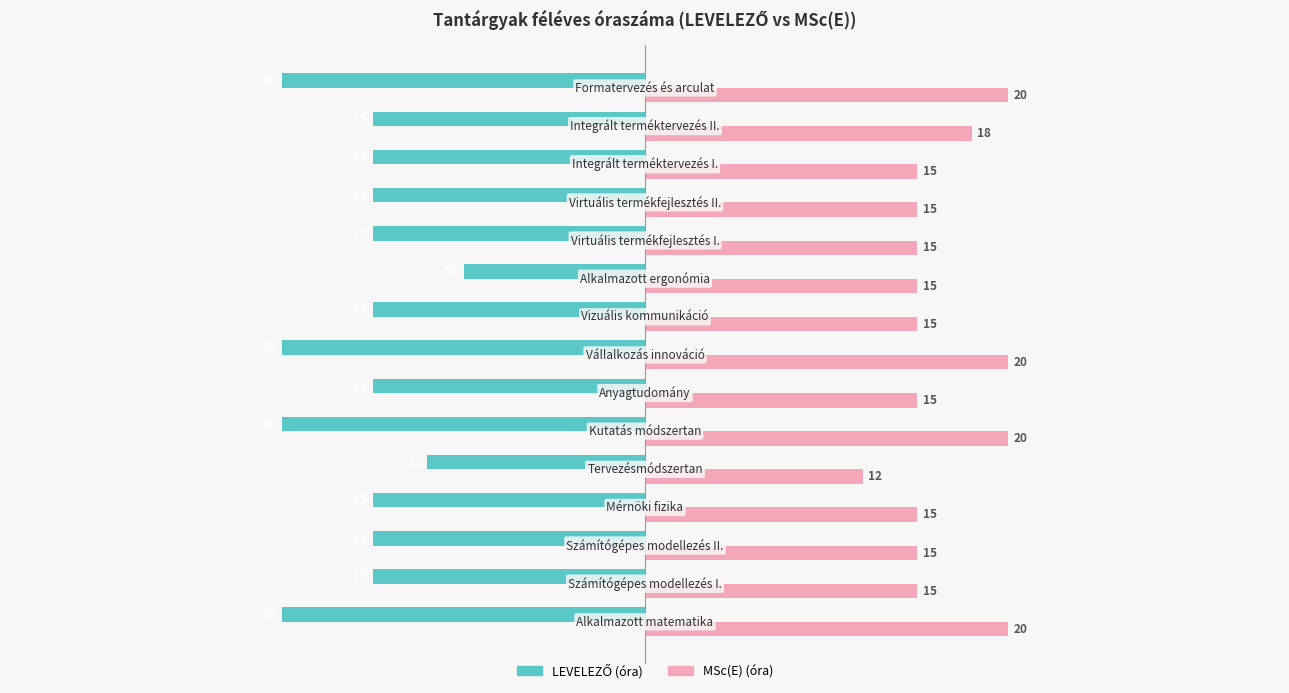

Which series has the largest total across all categories?

MSc(E) (óra)